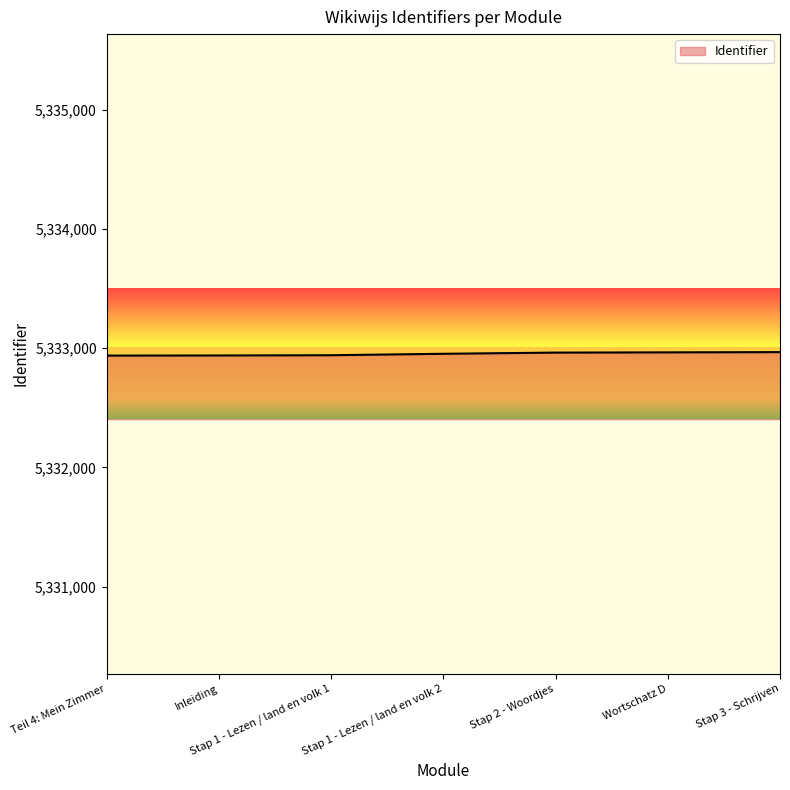

The value at Teil 4: Mein Zimmer is 3353440. True or false?

False